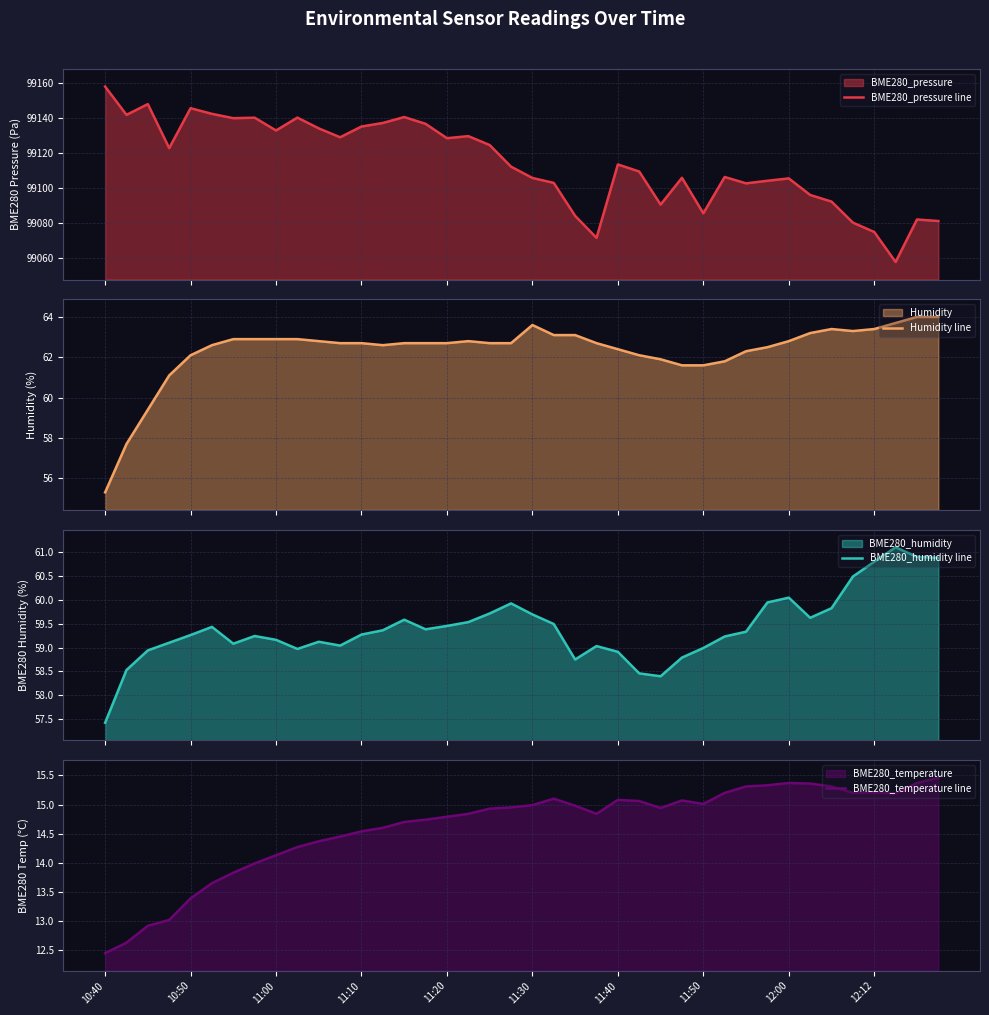

What is the total value across all series at 19?

99249.6